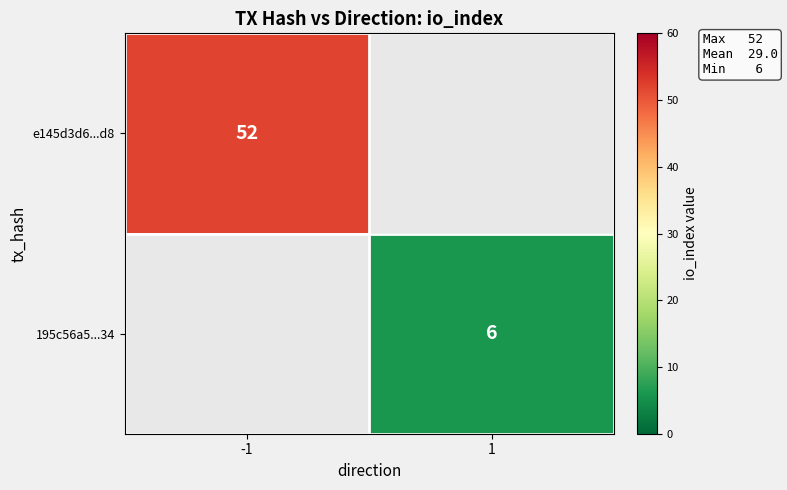

The e145d3d6...d8 series shows 52 at -1. True or false?

True